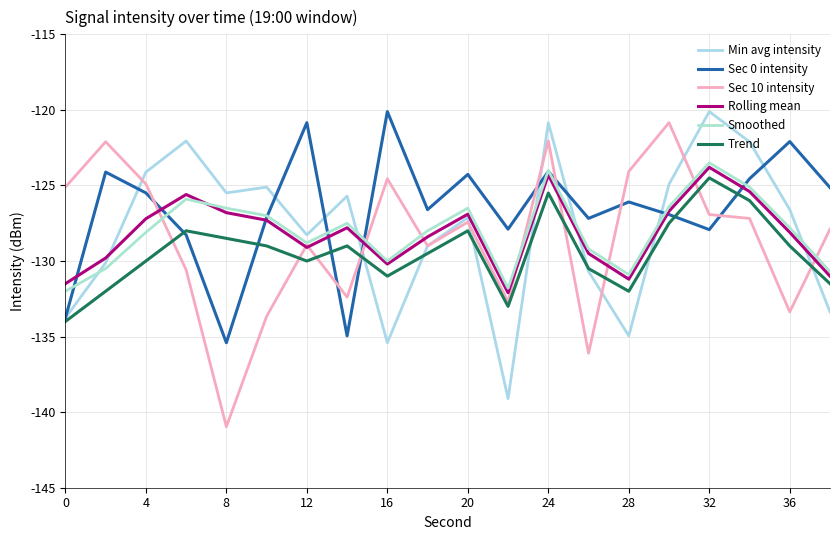

At which label does Sec 0 intensity reach its peak?

16